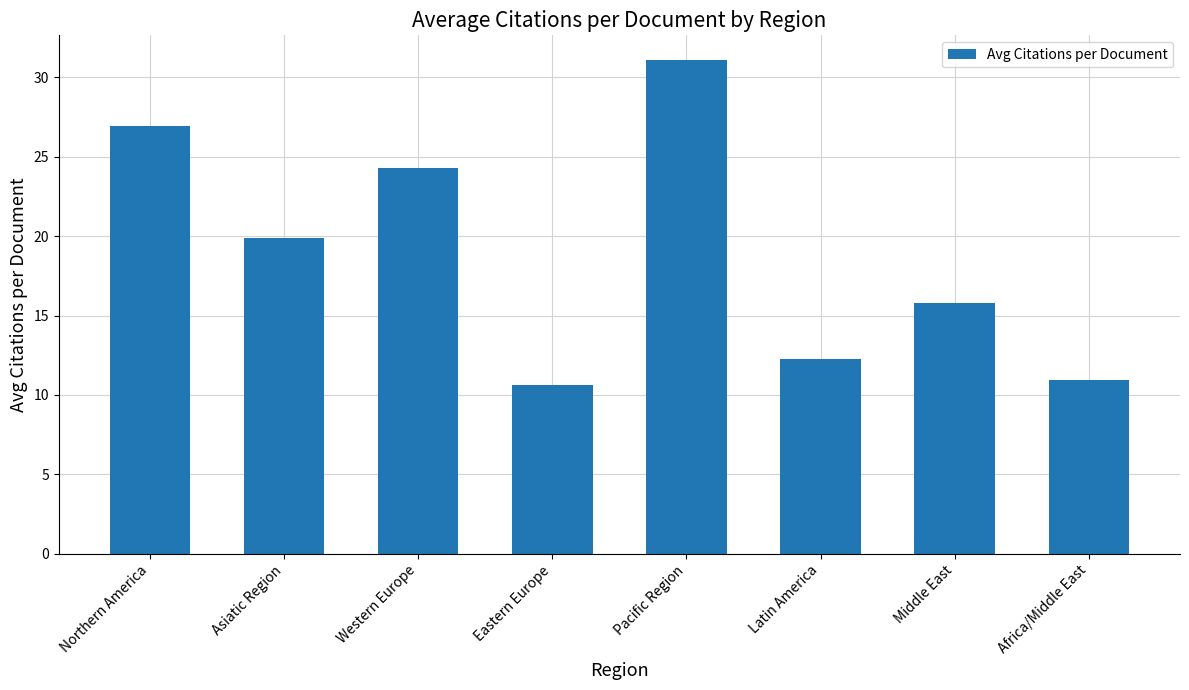

What is the ratio of the value at Africa/Middle East to the value at Asiatic Region?

0.6